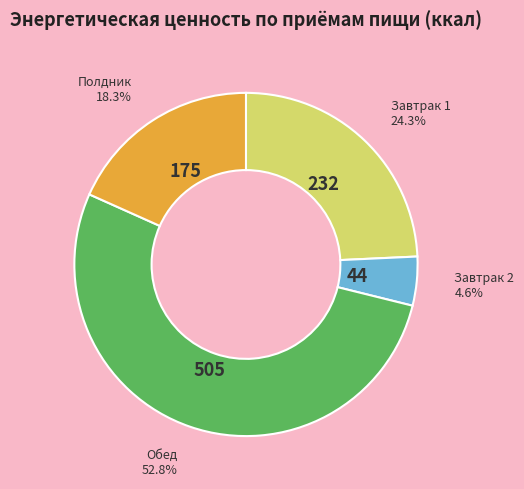

To the nearest percent, what is the average slice percentage?

25%